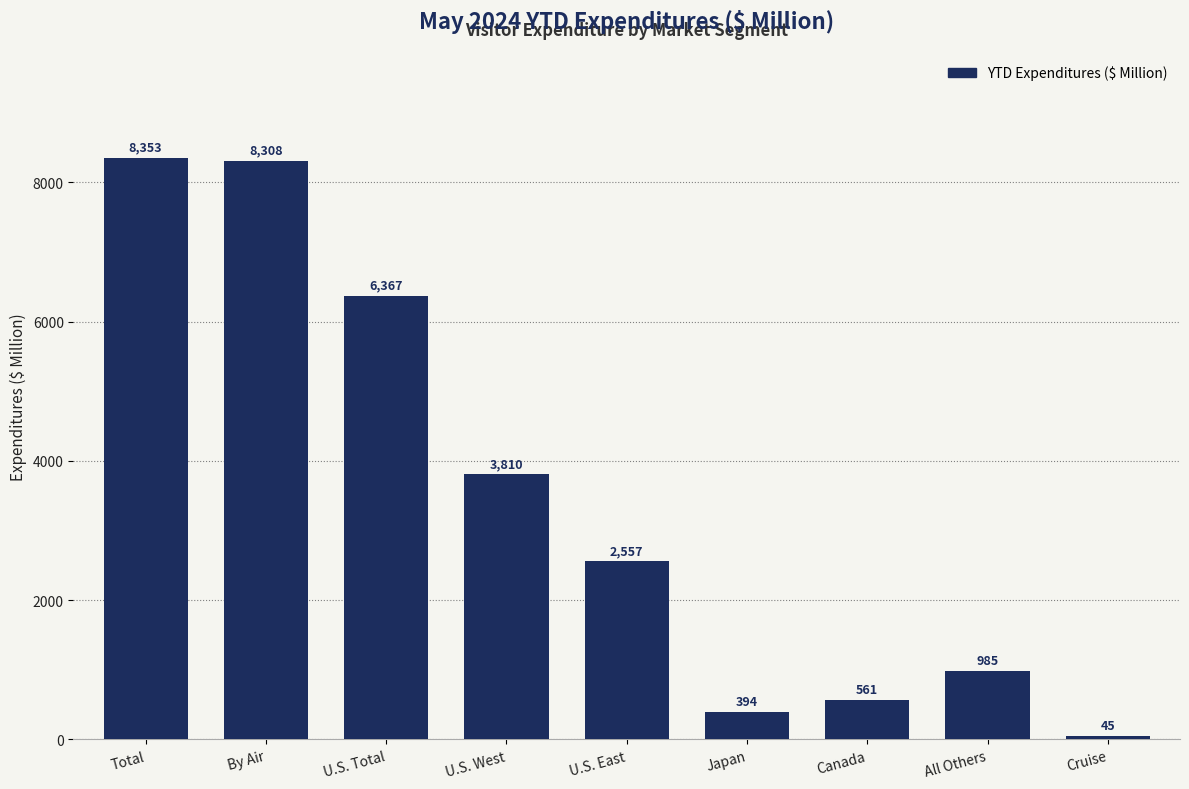

What is the label of the 9th bar from the left?

Cruise